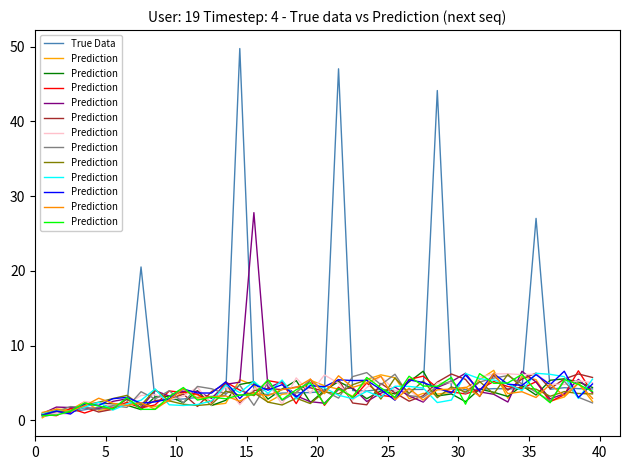

How many values in the True Data series exceed 3?

30